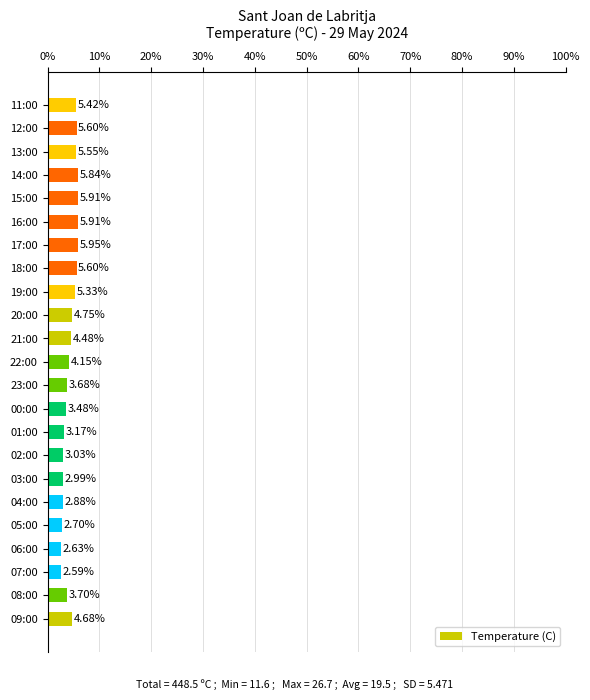

Which label corresponds to the smallest value in the chart?

07:00